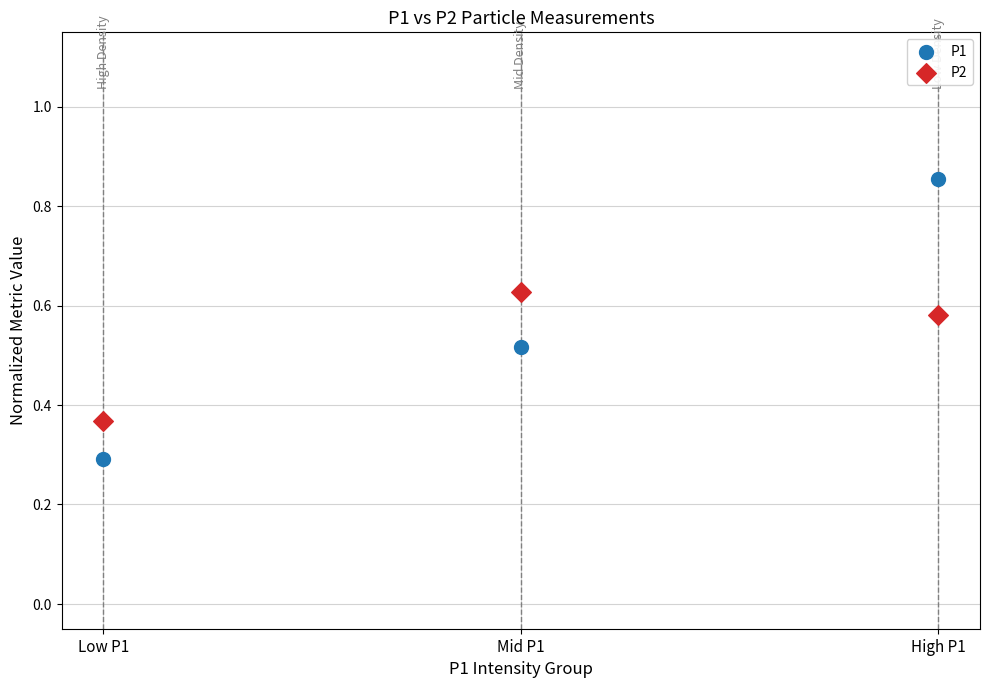

Across all series, what Y value is closest to 0?

0.3